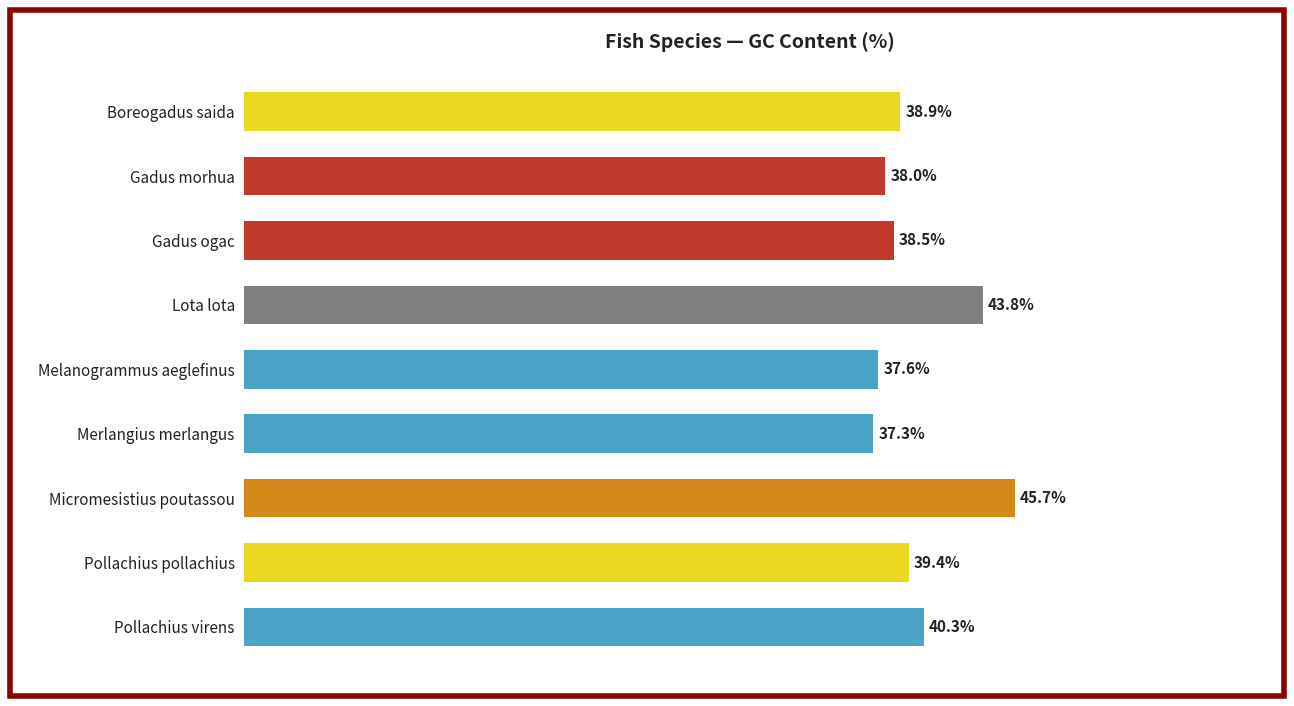

Rank the categories by value from lowest to highest.

Merlangius merlangus, Melanogrammus aeglefinus, Gadus morhua, Gadus ogac, Boreogadus saida, Pollachius pollachius, Pollachius virens, Lota lota, Micromesistius poutassou